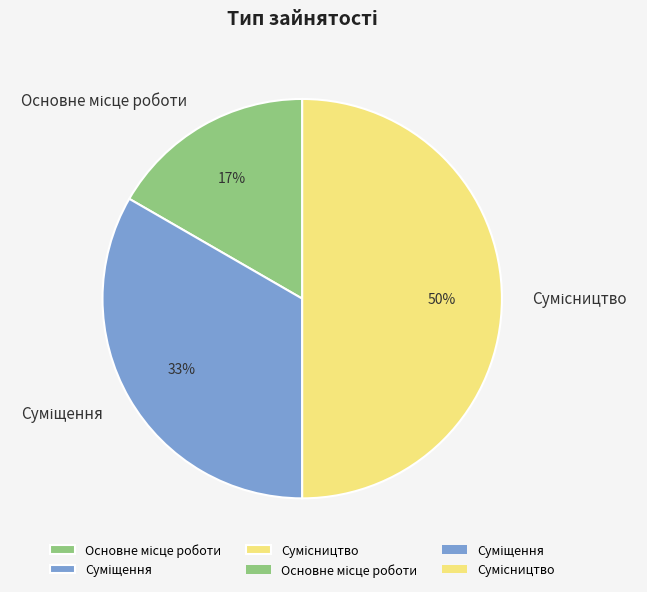

To the nearest percent, what is the average slice percentage?

33%